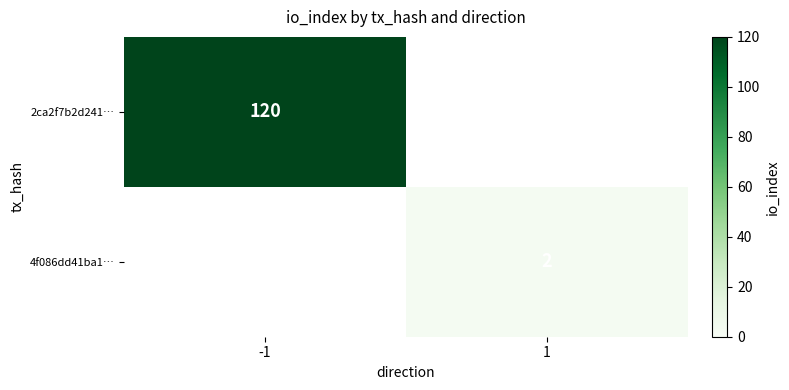

The 2ca2f7b2d241… series shows 78 at -1. True or false?

False